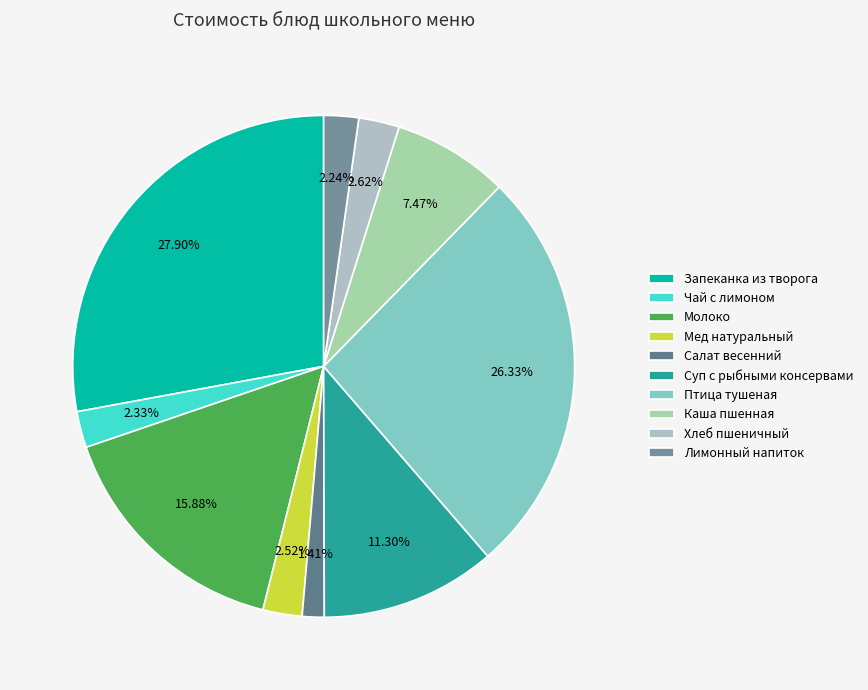

What is the total percentage of Мед натуральный and Хлеб пшеничный?

5.1%